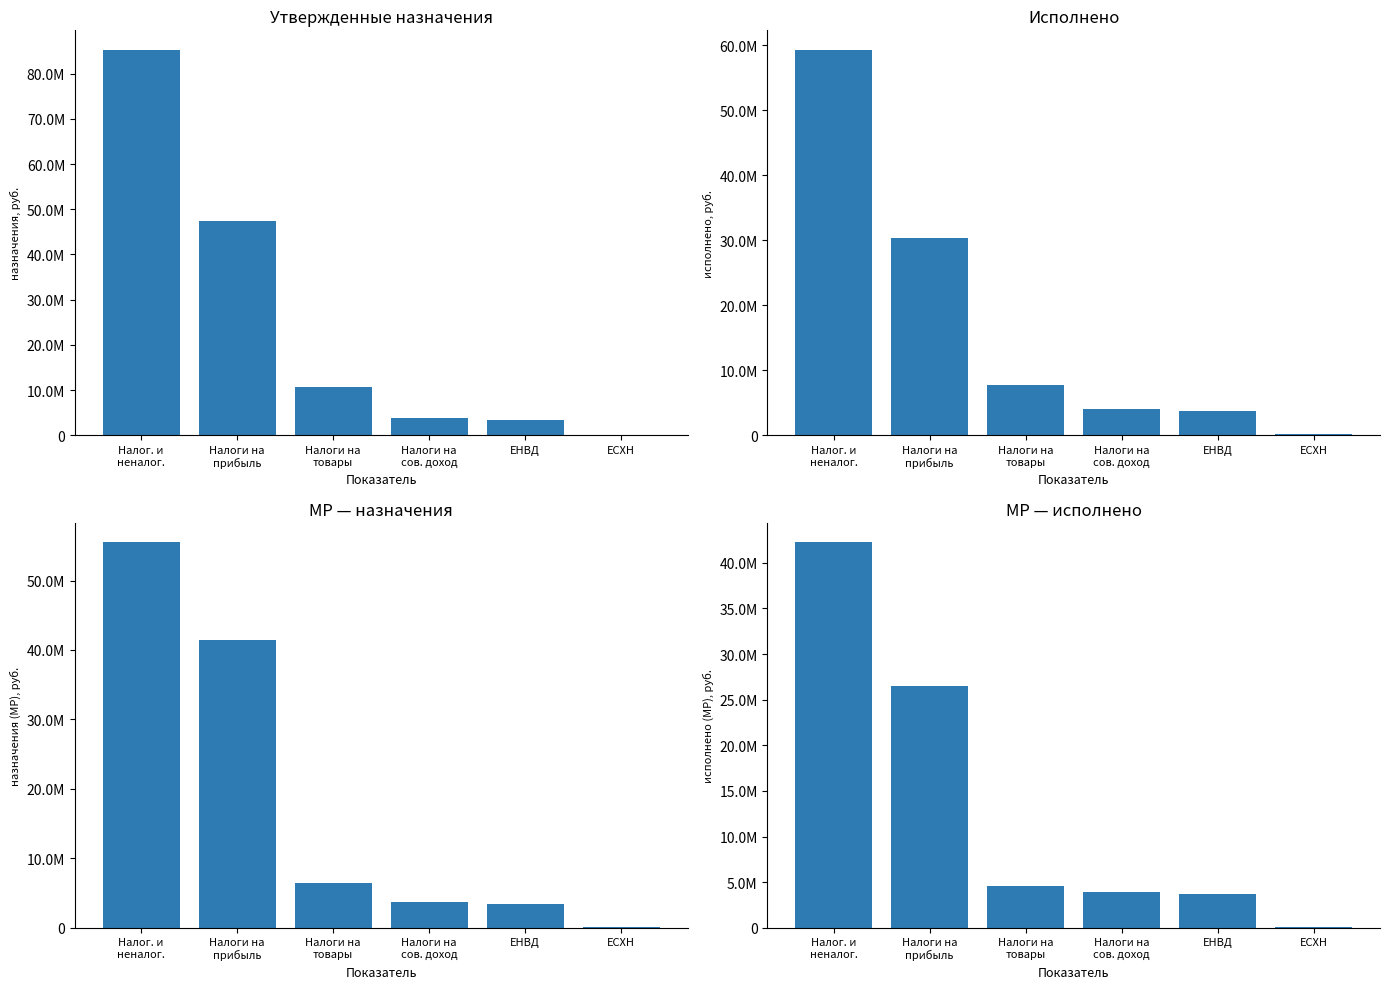

What is the difference between the maximum and minimum values in the бюджеты муниципальных районов (назначения) series?

55461400.0